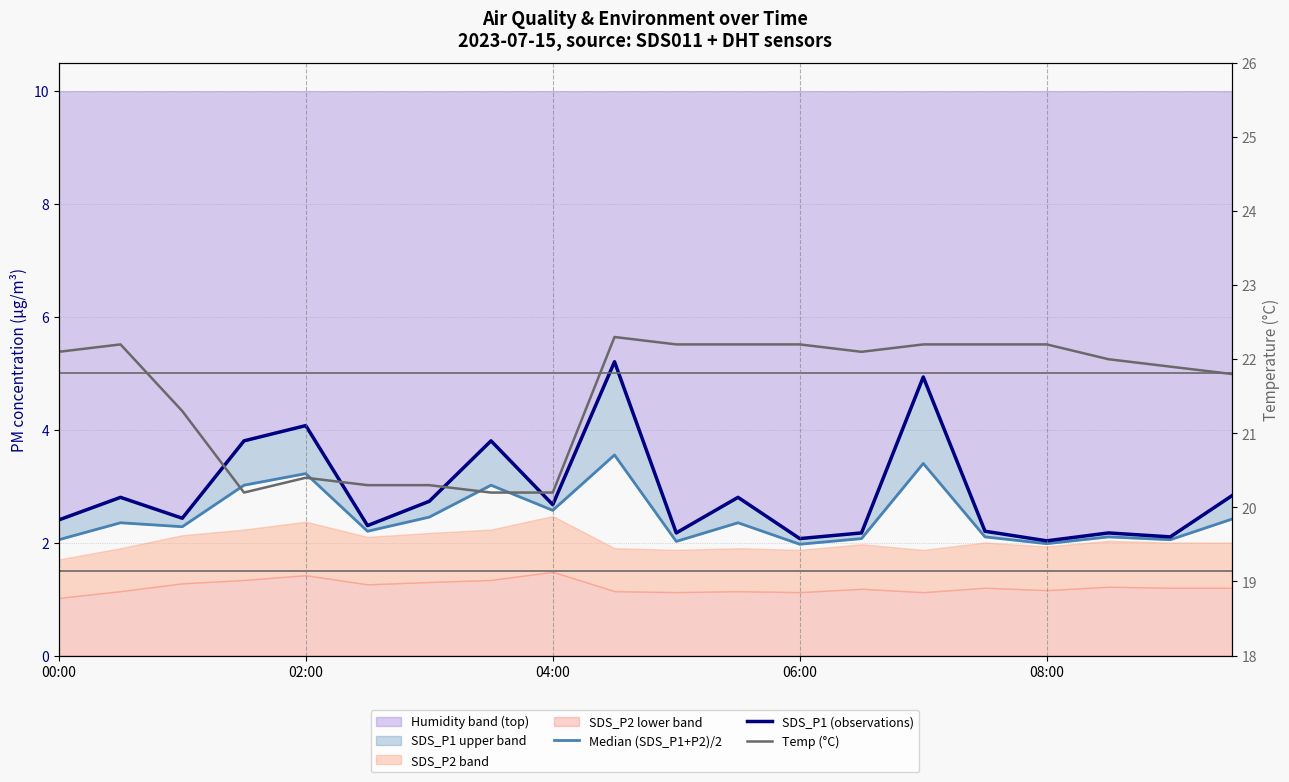

Which series has the widest spread of values?

SDS_P1 (observations)